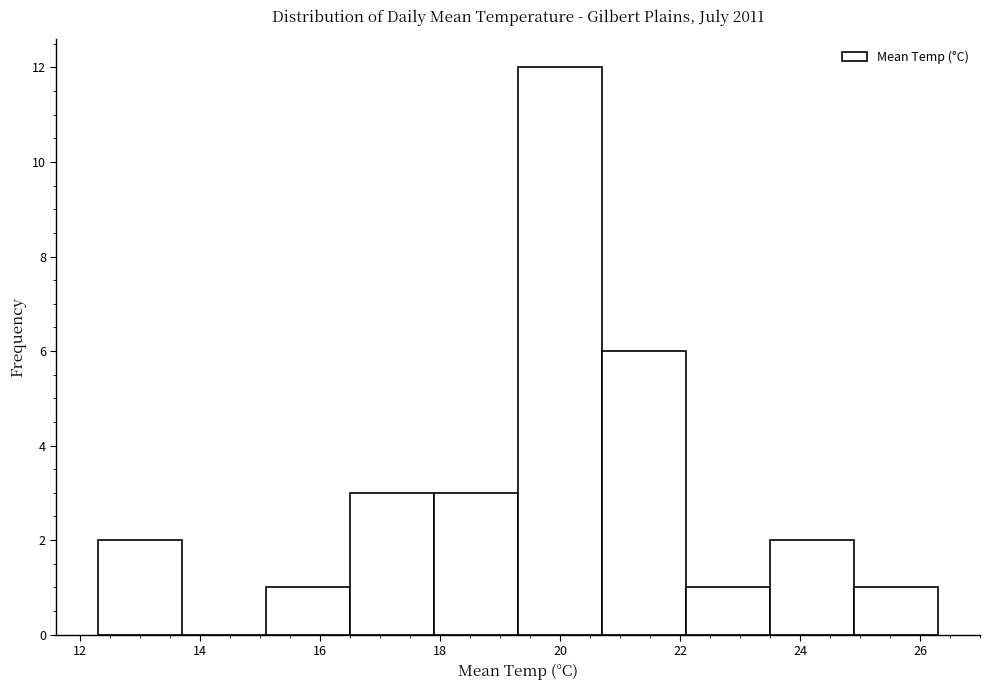

Reading left to right, list every bar in this chart as the range it spans on the x-axis followed by its height. Neither the bar edges nor the heights are printed on the chart, so give them approximately, as read against the axes.

12.3 to 13.7: 2
13.7 to 15.1: 0
15.1 to 16.5: 1
16.5 to 17.9: 3
17.9 to 19.3: 3
19.3 to 20.7: 12
20.7 to 22.1: 6
22.1 to 23.5: 1
23.5 to 24.9: 2
24.9 to 26.3: 1